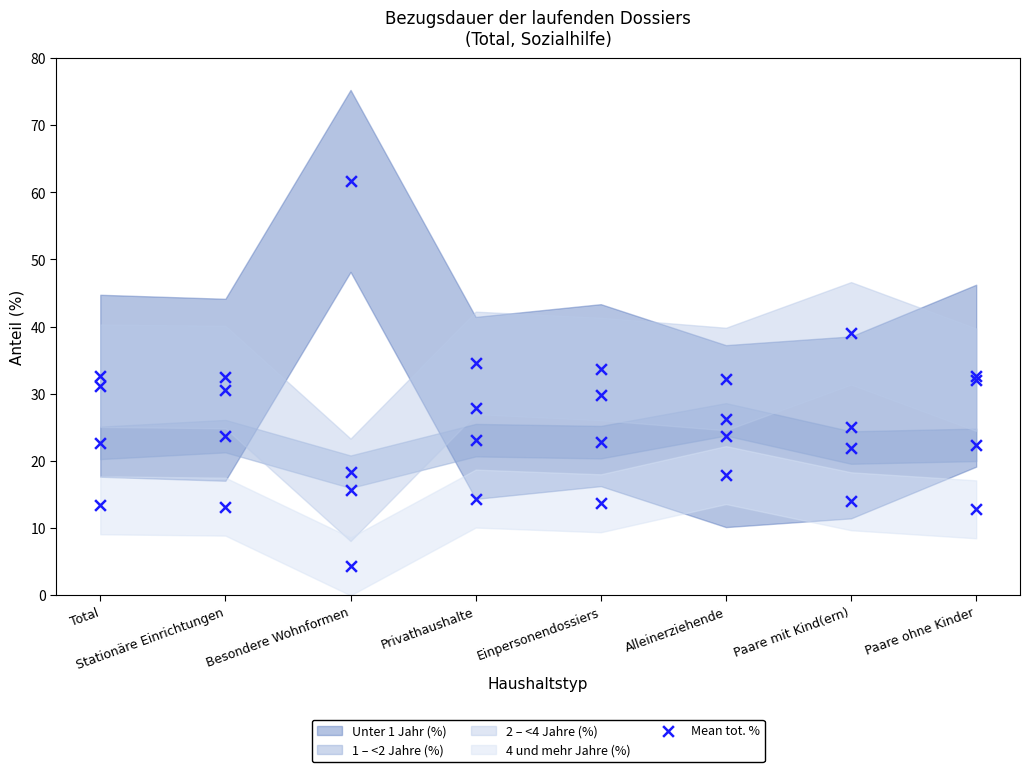

What are all the series names shown in the legend?

Unter 1 Jahr (%), 1 – <2 Jahre (%), 2 – <4 Jahre (%), 4 und mehr Jahre (%)